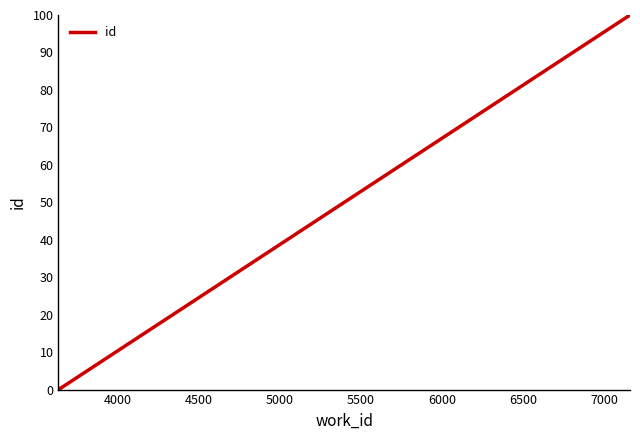

The value at 4000 is 0.5. True or false?

False